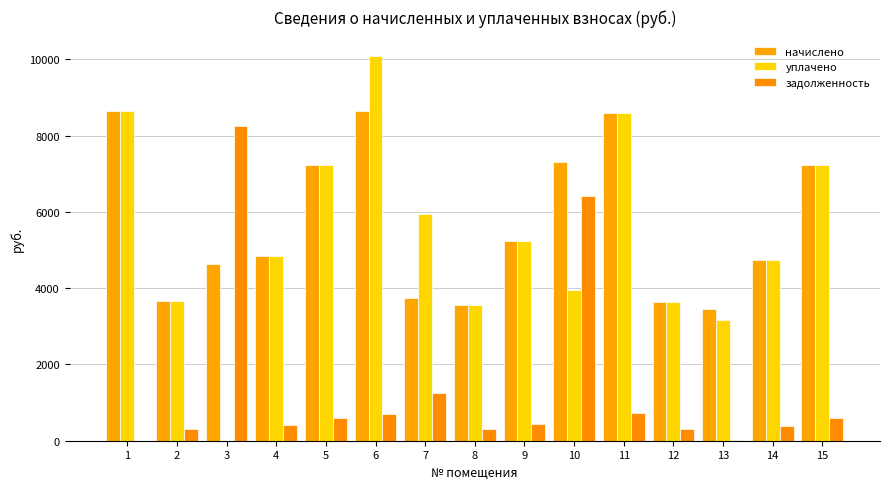

What is the value of the начислено bar at the 3rd from the left?

4643.1